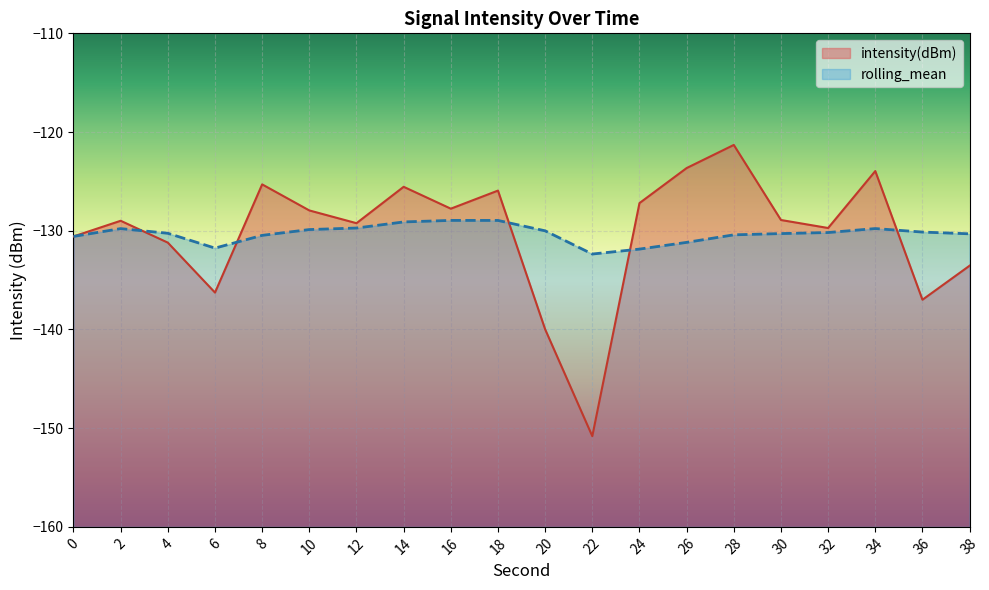

Reading right to left, transcribe all the data shown in this chart.

intensity(dBm): -133.5	-137.0	-124.0	-129.7	-128.9	-121.3	-123.6	-127.2	-150.8	-140.0	-125.9	-127.8	-125.5	-129.2	-127.9	-125.3	-136.3	-131.2	-129.0	-130.6
rolling_mean: -130.3	-130.1	-129.8	-130.2	-130.3	-130.4	-131.2	-131.9	-132.4	-130.0	-129.0	-129.0	-129.1	-129.7	-129.9	-130.5	-131.8	-130.3	-129.8	-130.6